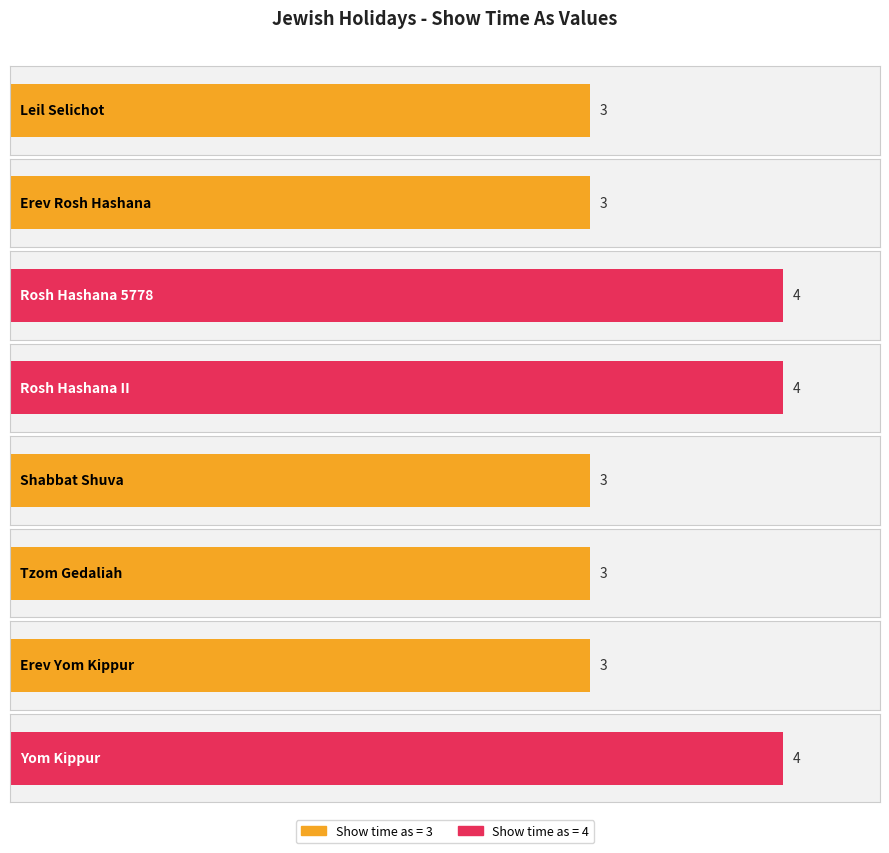

How many categories are shown in the chart?

8